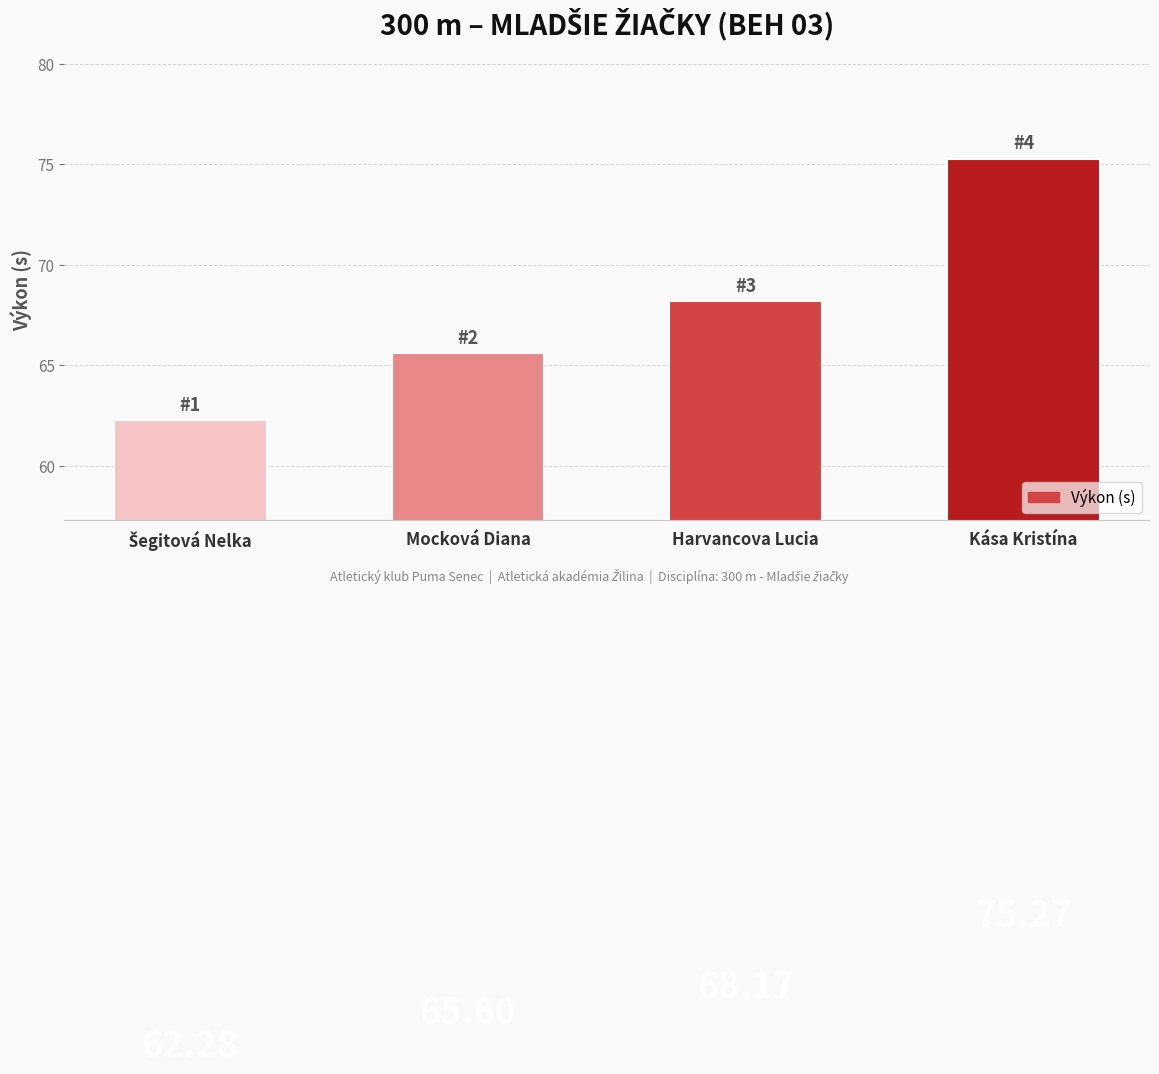

Where does the data first go above 68?

Harvancova Lucia